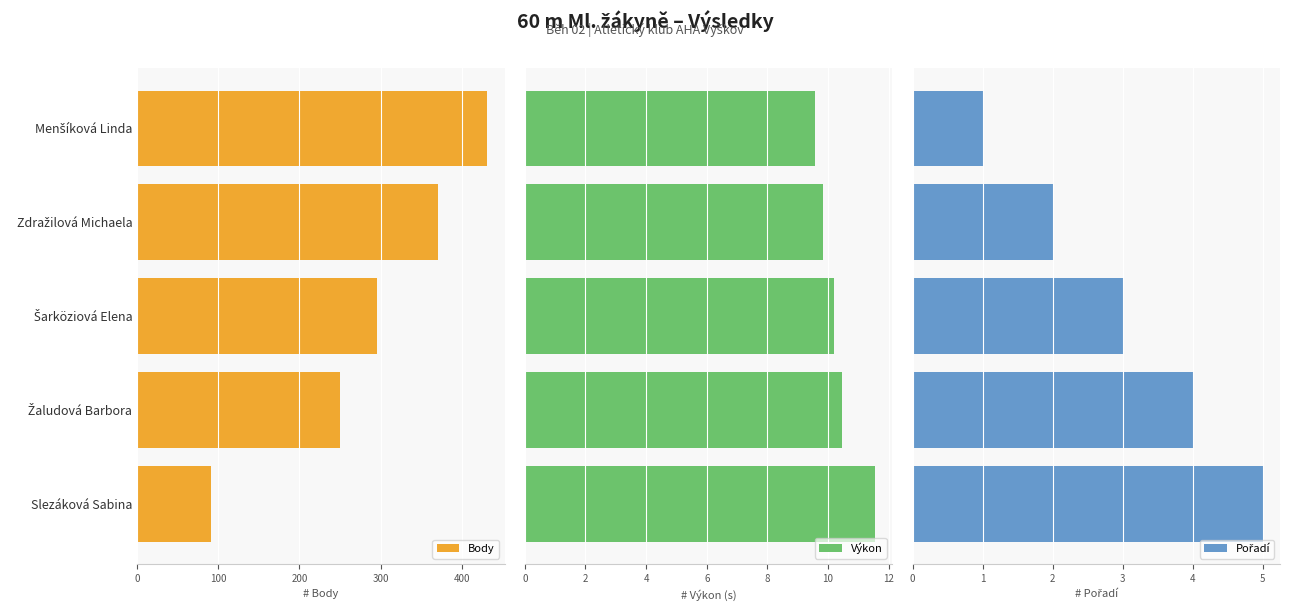

Reading right to left, what are all the values shown in this chart?

Body: 91.0	250.0	295.0	371.0	431.0
Výkon: 11.5	10.4	10.2	9.8	9.6
Pořadí: 5.0	4.0	3.0	2.0	1.0